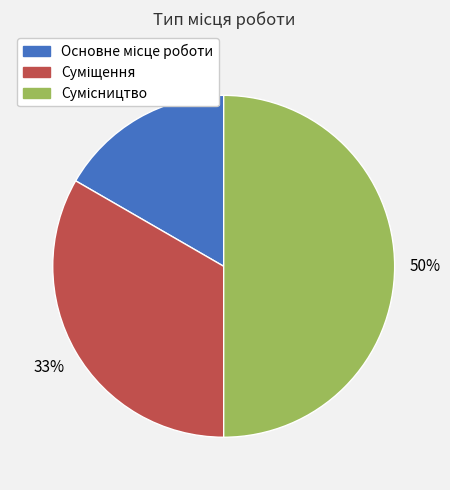

To the nearest percent, what is the average slice percentage?

33%